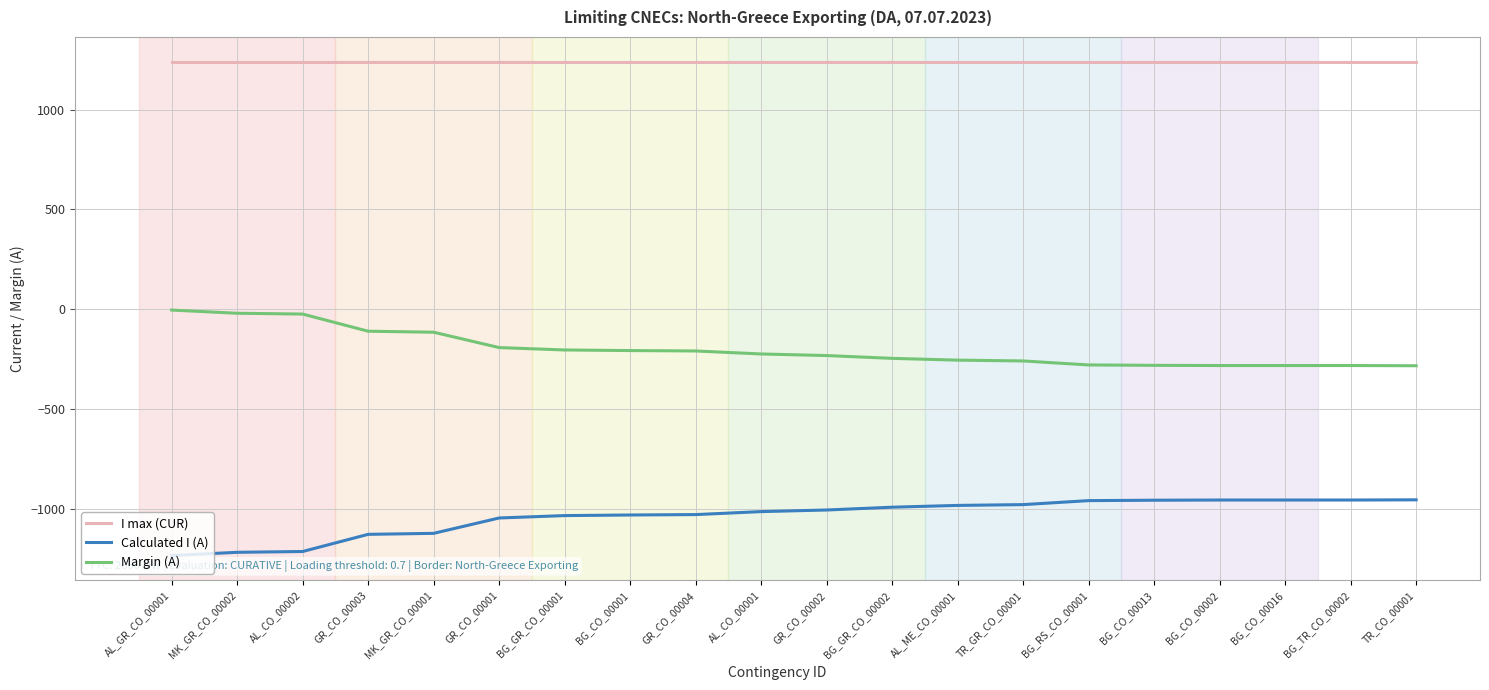

True or false: Margin (A) has a value of -193 at GR_CO_00001.

True